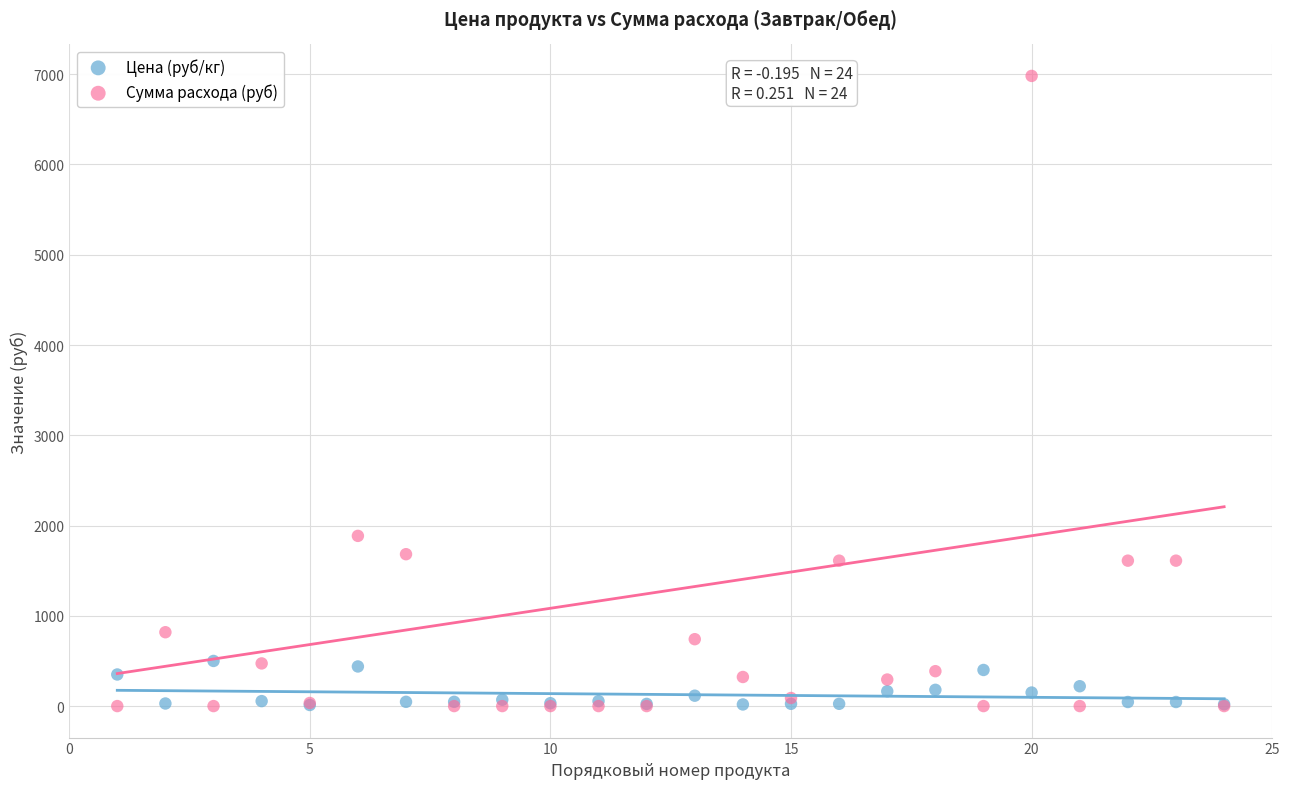

Across all series, what Y value is closest to 3490?

1885.5